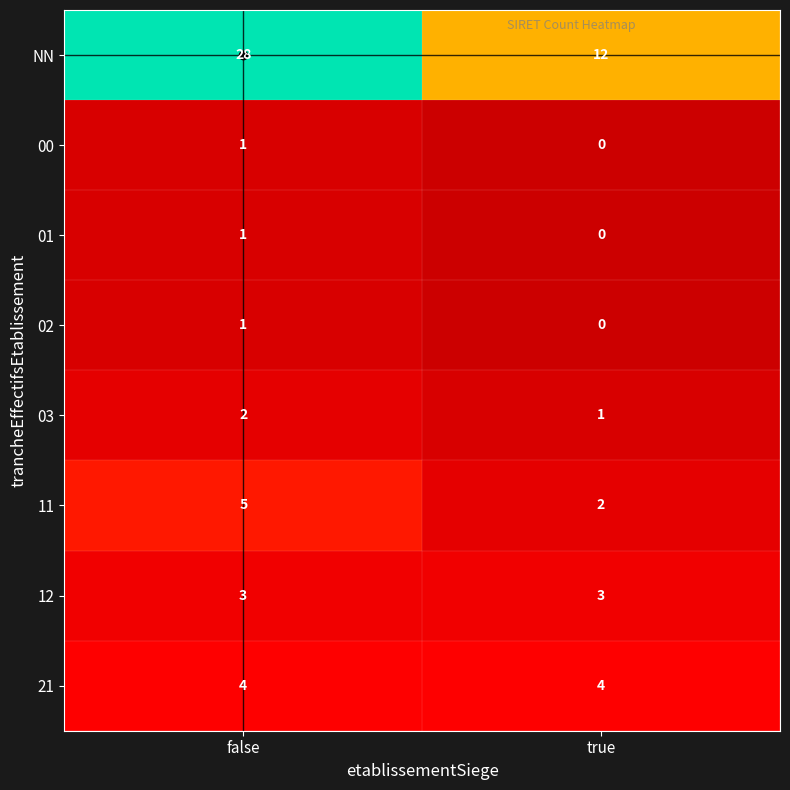

What is the spread (max minus min) of values at true?

12